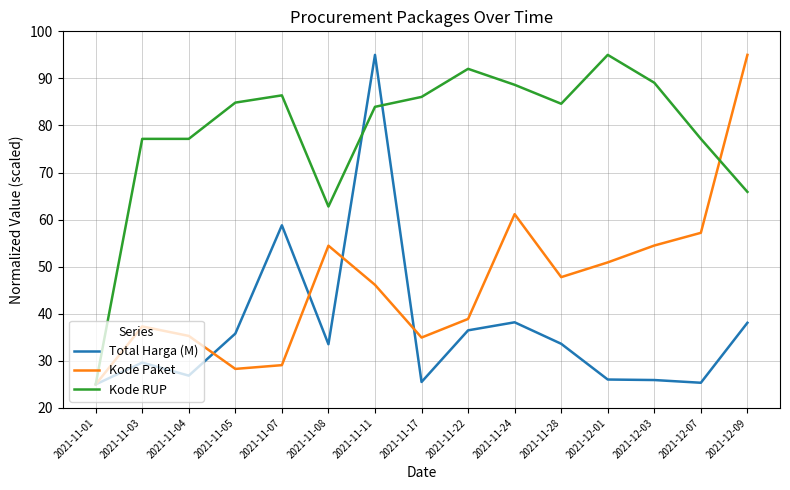

True or false: Kode Paket has more than 0 points higher than both neighbors.

True